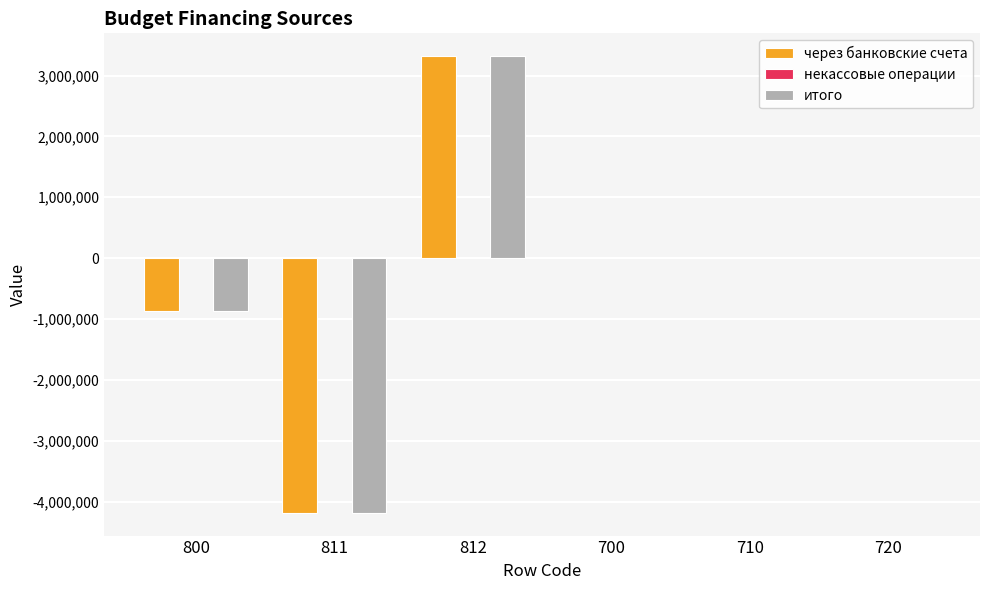

Are the bars horizontal?

No